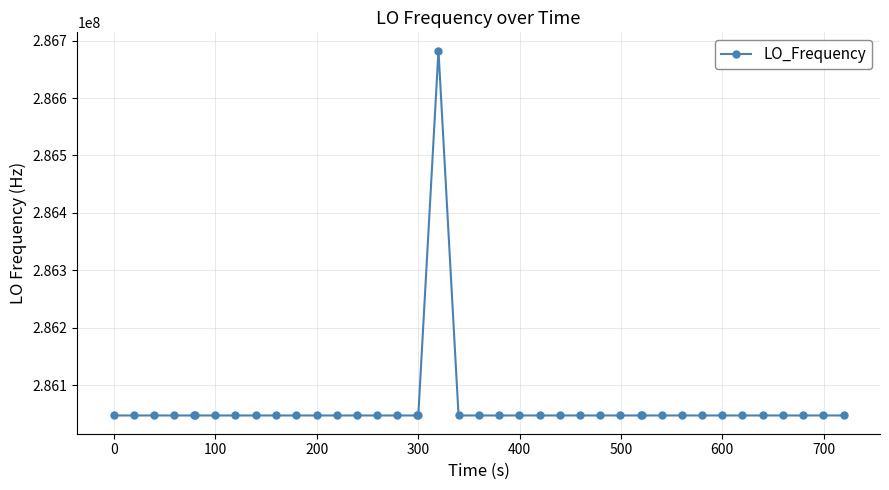

What is the value of the 11th point from the left?

286046996.8